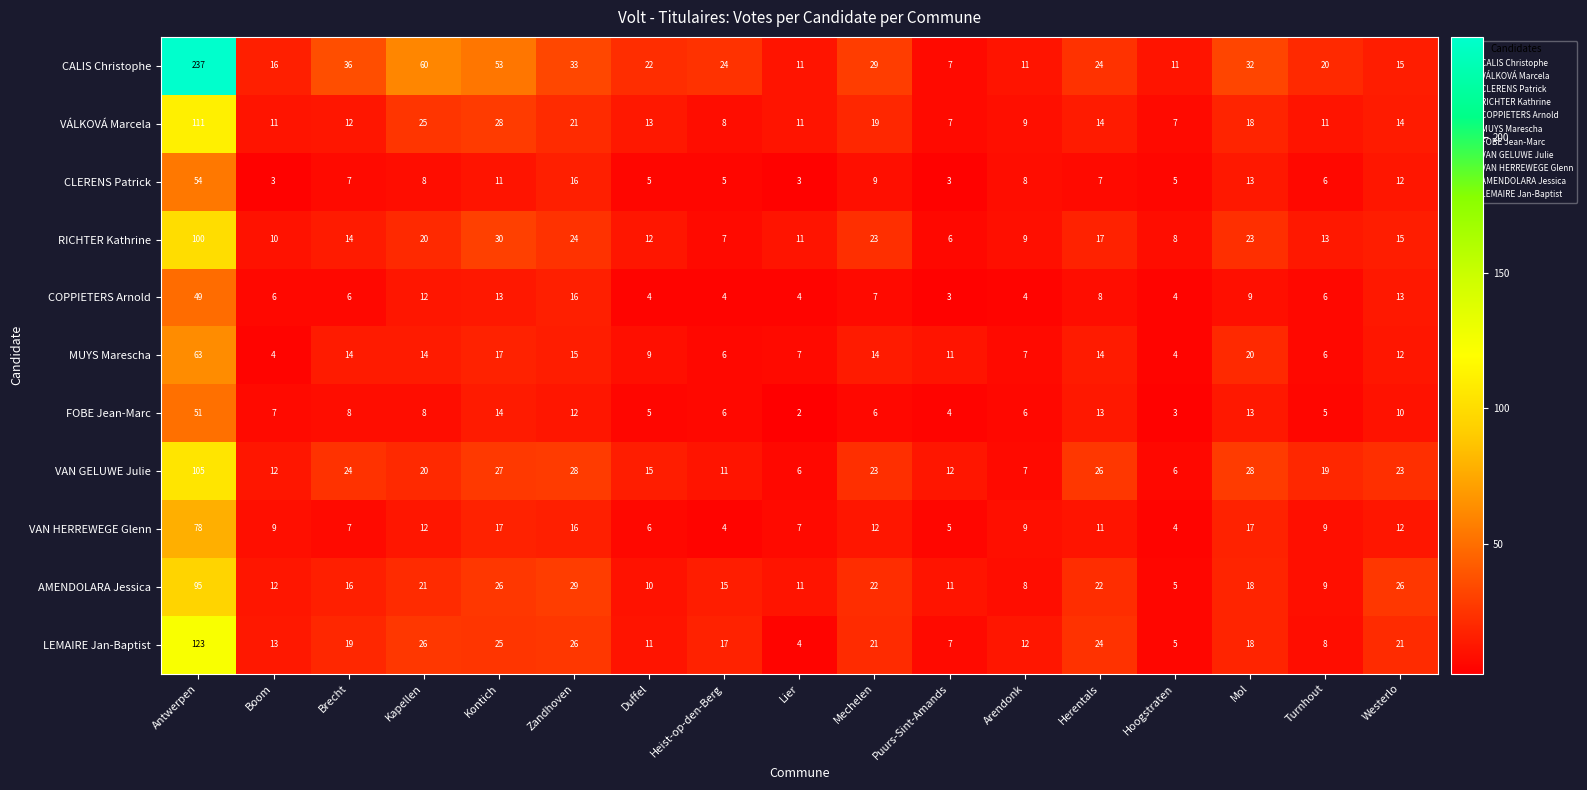

At which label is RICHTER Kathrine closest to 53?

Kontich